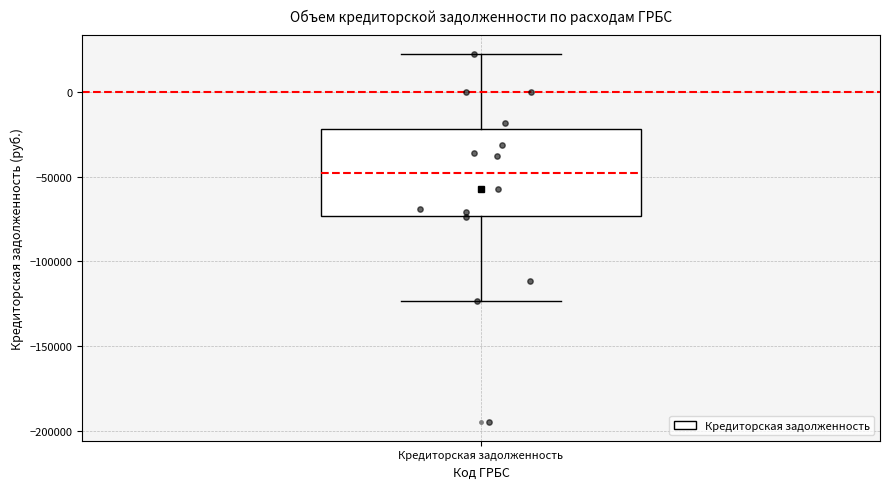

Where is the lower edge of the box for Кредиторская задолженность on the y-axis? The values are not printed on the chart, so give them approximately, as read against the axis.

-75000